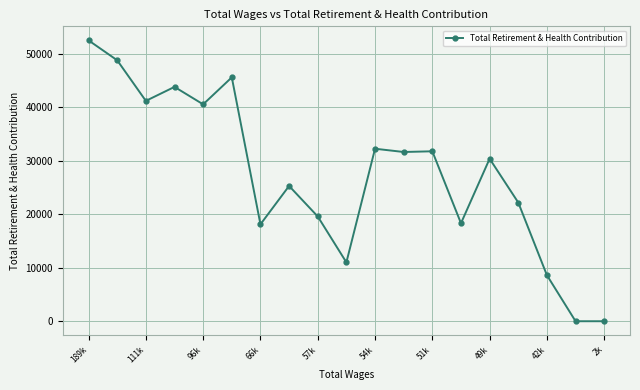

How many categories are shown in the chart?

19